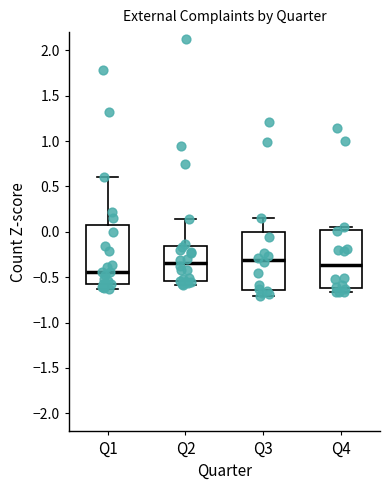

Reading left to right, transcribe this box plot: for each box, give where its median line is, the range the box spans, and where its two whiskers end, as read against the y-axis. The values are not printed on the chart, so give them approximately, as read against the axis.

Q1: median -0.45, box -0.60 to 0.05, whiskers -0.65 to 0.60
Q2: median -0.35, box -0.55 to -0.15, whiskers -0.60 to 0.15
Q3: median -0.30, box -0.65 to 0.00, whiskers -0.70 to 0.15
Q4: median -0.35, box -0.60 to 0.00, whiskers -0.65 to 0.05